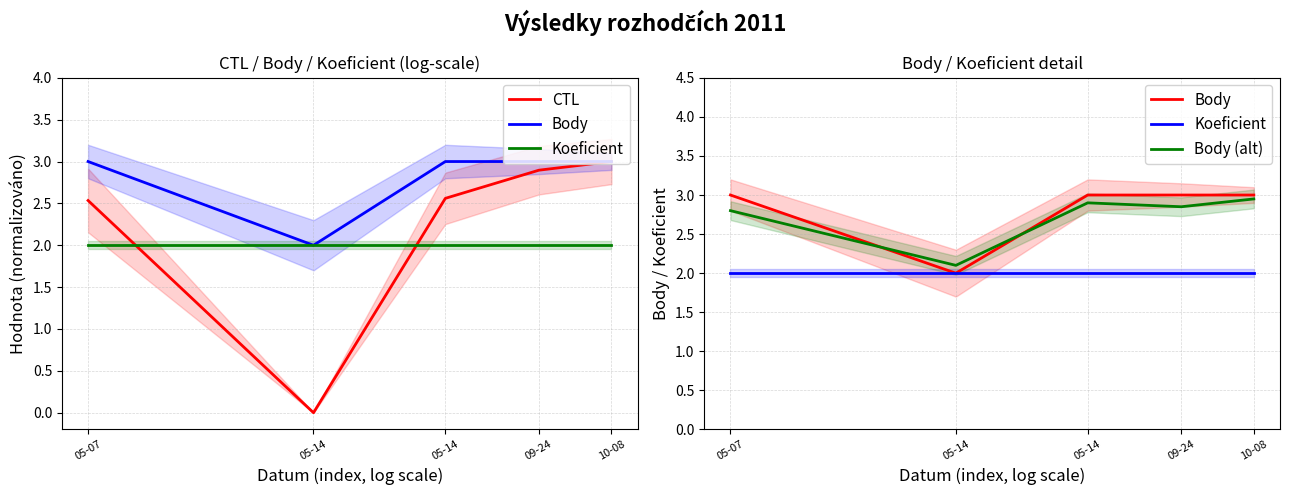

Where is the first local minimum for Body (alt)?

05-14